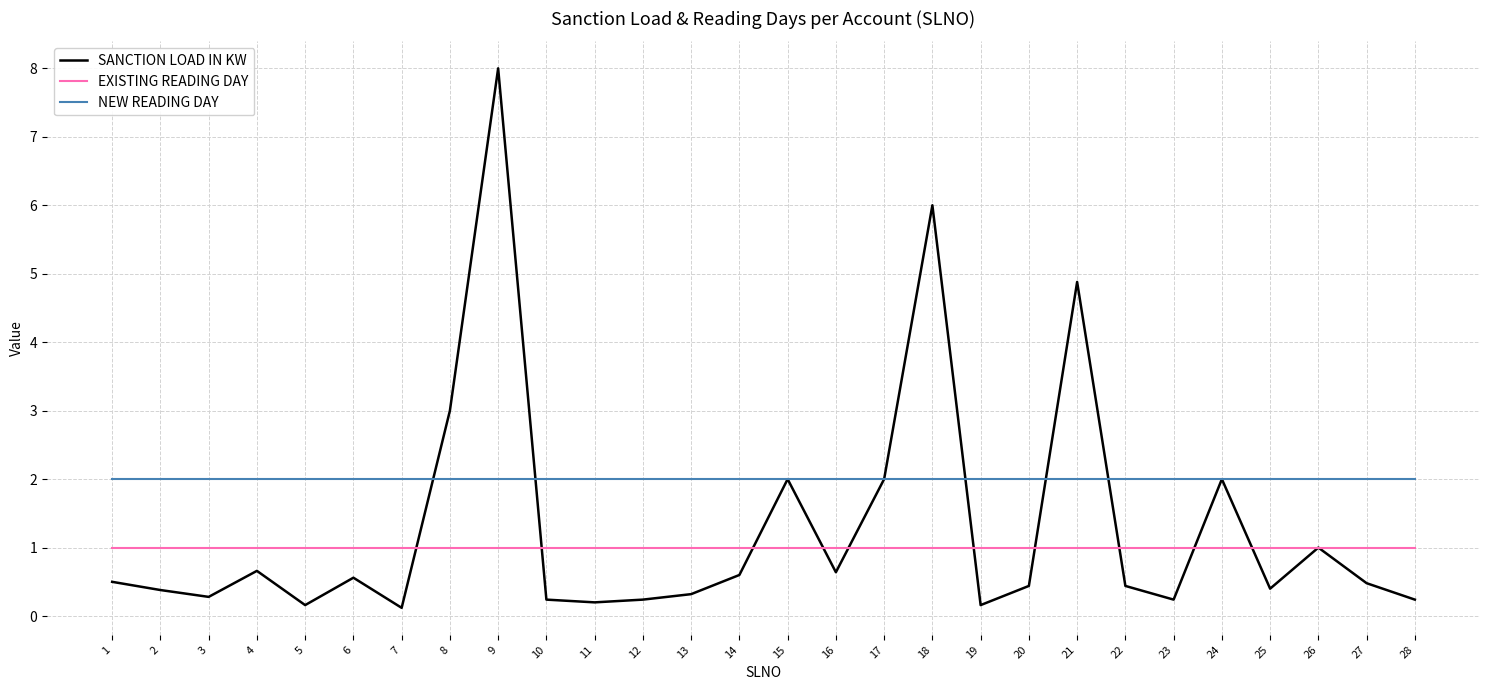

What are all the series names shown in the legend?

SANCTION LOAD IN KW, EXISTING READING DAY, NEW READING DAY